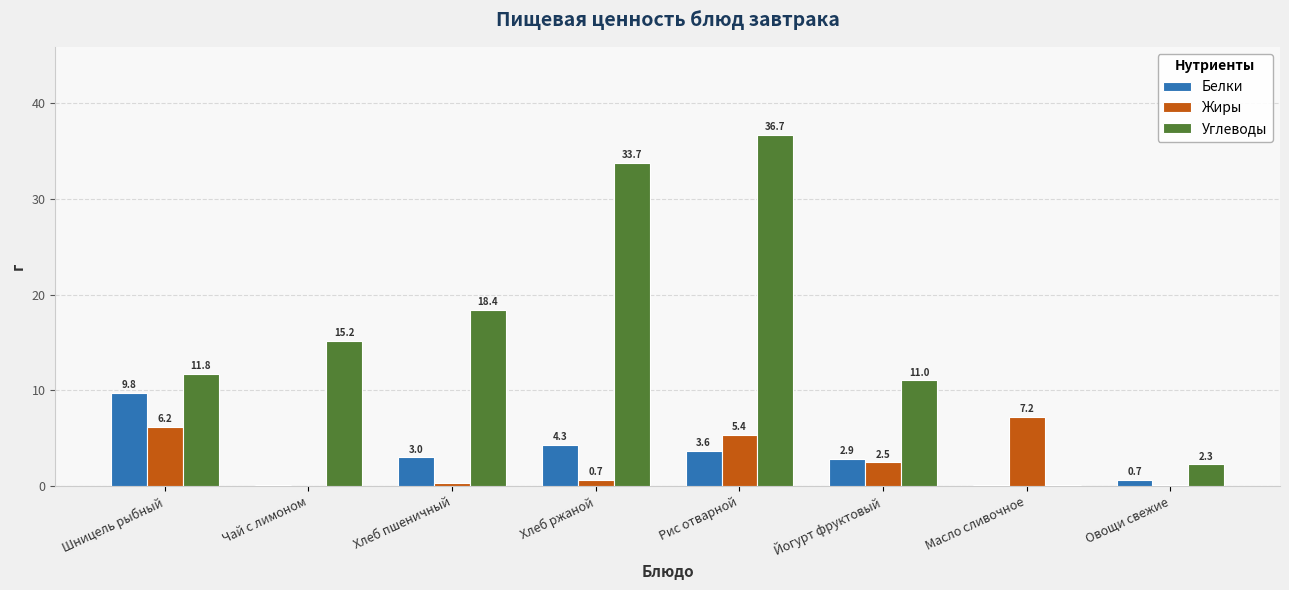

What are all the series names shown in the legend?

Белки, Жиры, Углеводы